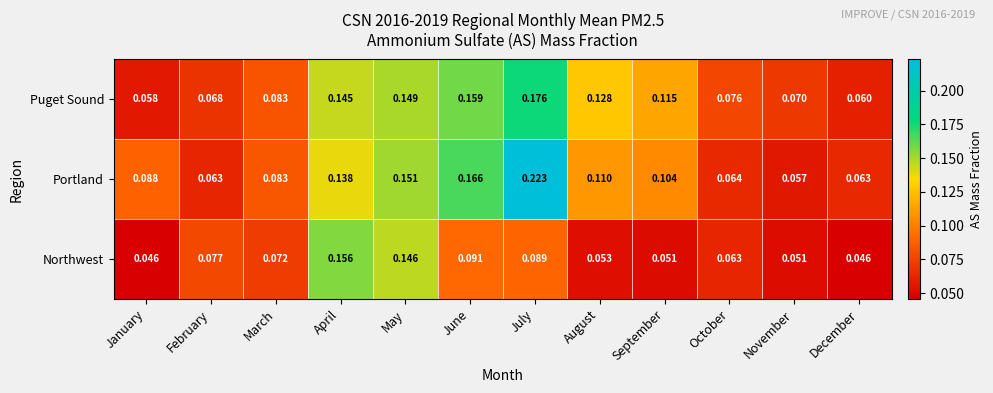

At which category is the sum across all series the highest?

July